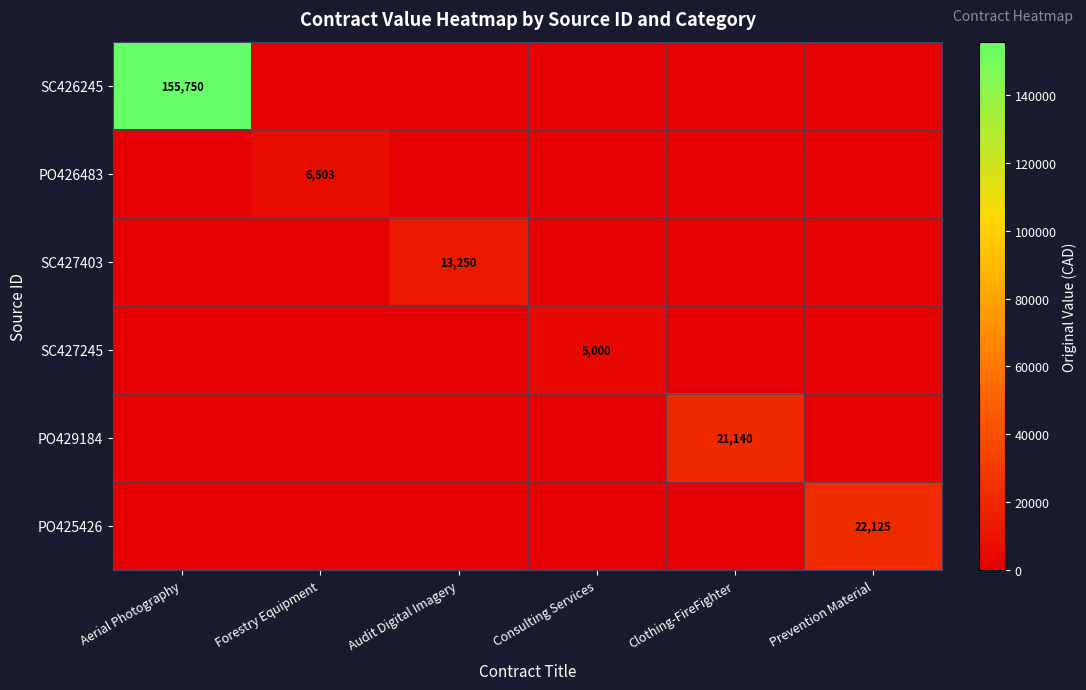

What is the sum of all SC427403 values?

13250.0